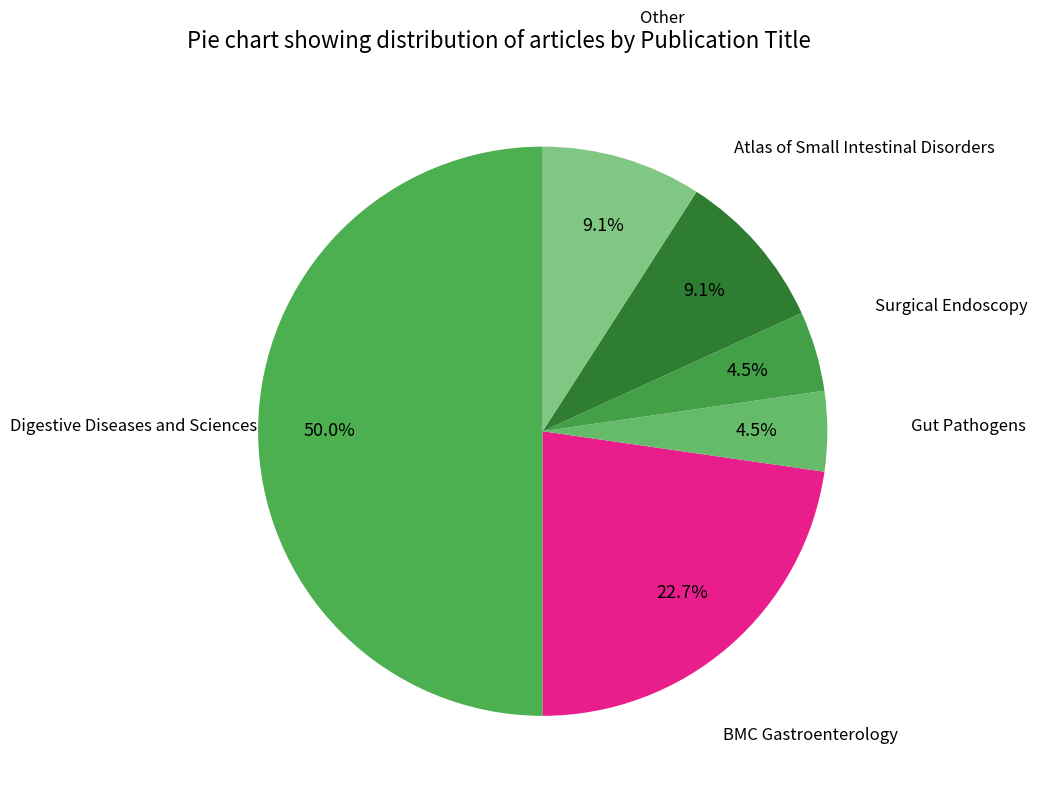

To the nearest percent, what is the average slice percentage?

17%